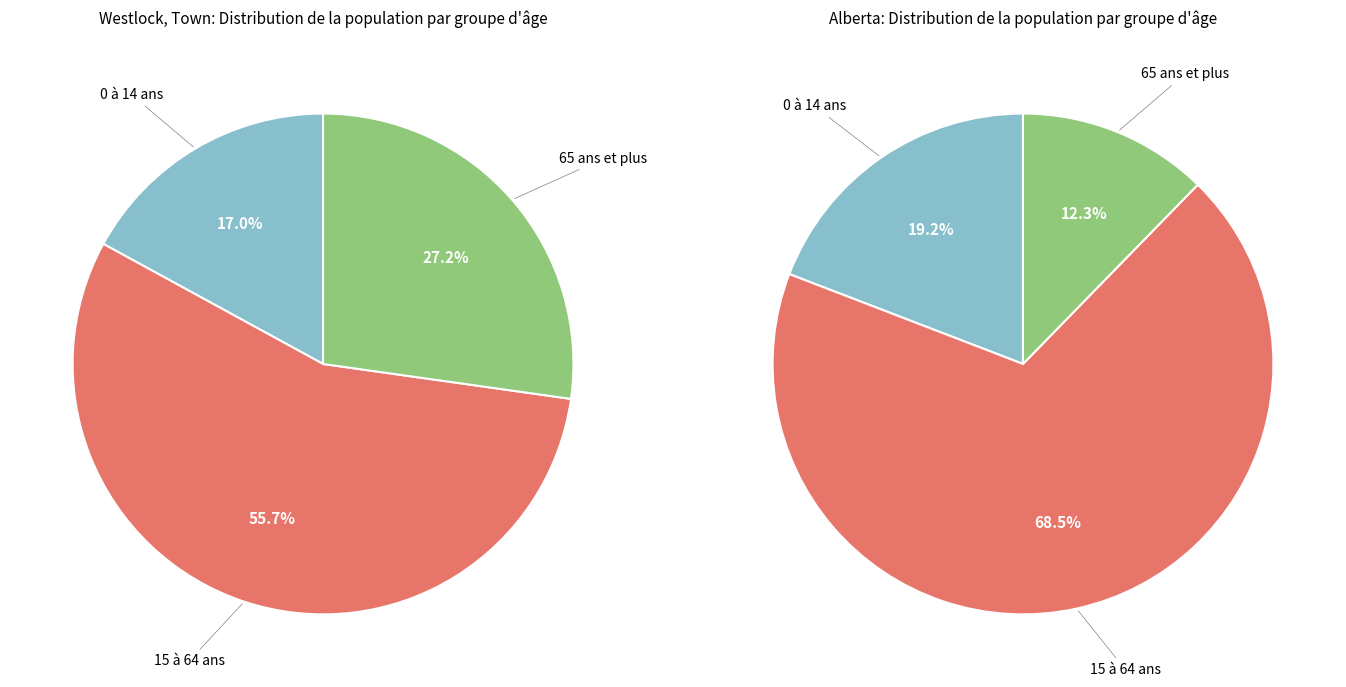

What portion of the pie excludes 65 ans et plus?

72.8%